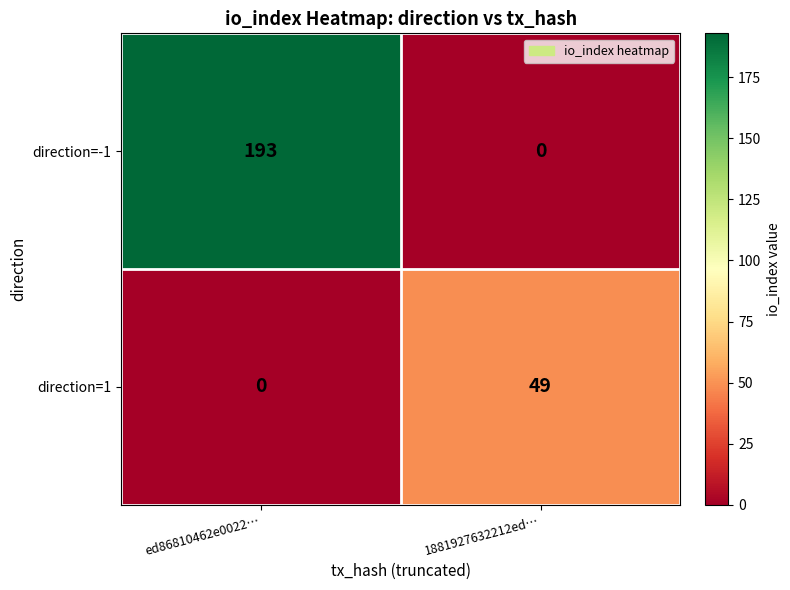

True or false: direction=-1 has a value of 88 at ed86810462e0022….

False